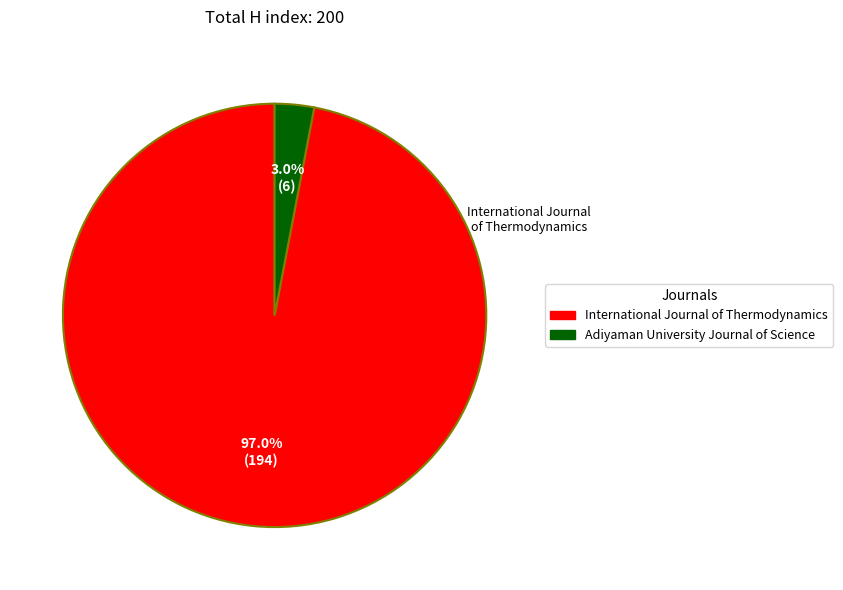

Is Adiyaman University Journal of Science the majority of the pie?

No